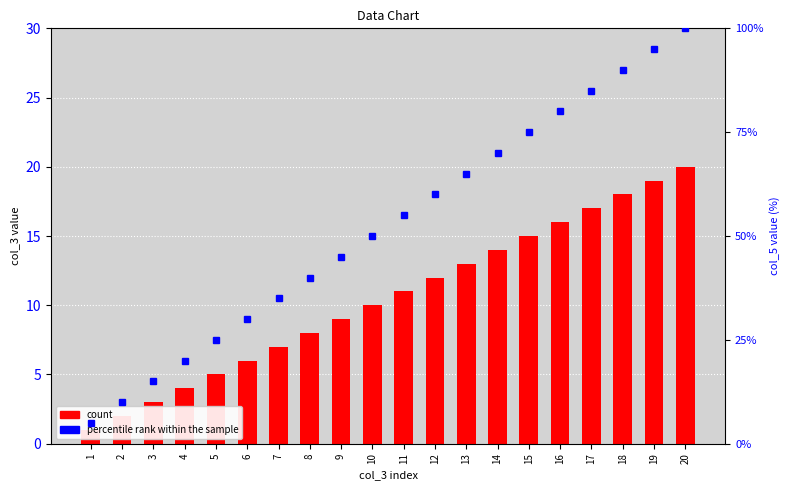

How many values in the percentile rank within the sample series are below 55?

10